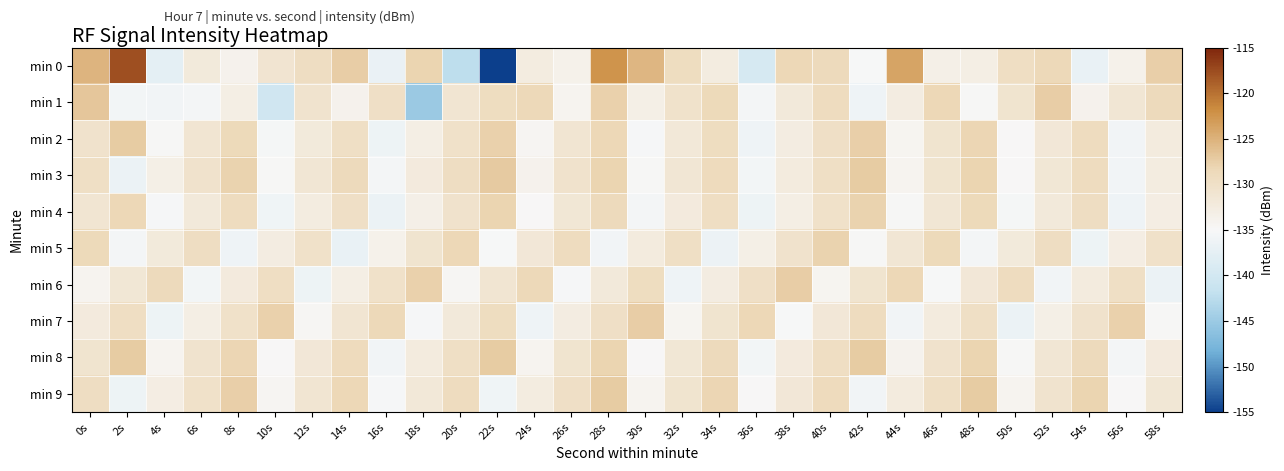

Reading right to left, what are all the values shown in this chart?

min 0: 58s=-127.6	56s=-133.7	54s=-137.0	52s=-128.5	50s=-129.5	48s=-133.1	46s=-133.4	44s=-123.8	42s=-135.1	40s=-128.8	38s=-128.3	36s=-139.4	34s=-132.6	32s=-129.3	30s=-125.3	28s=-122.4	26s=-133.7	24s=-132.6	22s=-155.2	20s=-142.3	18s=-128.0	16s=-136.8	14s=-127.5	12s=-129.4	10s=-130.9	8s=-133.9	6s=-132.2	4s=-137.5	2s=-117.7	0s=-125.2
min 1: 58s=-128.9	56s=-131.3	54s=-133.8	52s=-127.5	50s=-130.9	48s=-134.7	46s=-128.3	44s=-132.8	42s=-136.2	40s=-129.1	38s=-131.9	36s=-135.6	34s=-128.7	32s=-130.4	30s=-133.2	28s=-127.8	26s=-134.1	24s=-128.5	22s=-129.3	20s=-131.2	18s=-145.1	16s=-130.0	14s=-133.9	12s=-130.7	10s=-140.4	8s=-133.0	6s=-135.5	4s=-135.8	2s=-135.6	0s=-126.9
min 2: 58s=-132.5	56s=-135.9	54s=-129.1	52s=-131.6	50s=-135.0	48s=-128.2	46s=-130.9	44s=-134.3	42s=-127.6	40s=-130.0	38s=-132.7	36s=-136.1	34s=-129.3	32s=-131.8	30s=-135.2	28s=-128.4	26s=-131.1	24s=-134.5	22s=-127.8	20s=-130.2	18s=-133.0	16s=-136.3	14s=-129.7	12s=-132.1	10s=-135.4	8s=-128.6	6s=-131.2	4s=-134.8	2s=-127.3	0s=-130.5
min 3: 58s=-132.6	56s=-135.8	54s=-129.2	52s=-131.5	50s=-134.9	48s=-128.1	46s=-130.8	44s=-134.1	42s=-127.3	40s=-129.7	38s=-132.4	36s=-135.7	34s=-129.0	32s=-131.4	30s=-134.8	28s=-128.0	26s=-130.6	24s=-133.9	22s=-127.1	20s=-129.5	18s=-132.2	16s=-135.5	14s=-128.8	12s=-131.3	10s=-134.7	8s=-127.9	6s=-130.5	4s=-133.2	2s=-136.6	0s=-129.8
min 4: 58s=-132.9	56s=-136.2	54s=-129.4	52s=-132.0	50s=-135.4	48s=-128.7	46s=-131.3	44s=-134.7	42s=-127.9	40s=-130.3	38s=-133.1	36s=-136.4	34s=-129.6	32s=-132.3	30s=-135.6	28s=-128.9	26s=-131.5	24s=-134.9	22s=-128.1	20s=-130.6	18s=-133.3	16s=-136.7	14s=-130.0	12s=-132.6	10s=-136.0	8s=-129.2	6s=-131.9	4s=-135.3	2s=-128.4	0s=-131.1
min 5: 58s=-130.3	56s=-132.9	54s=-136.3	52s=-129.5	50s=-132.1	48s=-135.5	46s=-128.7	44s=-131.3	42s=-134.7	40s=-127.9	38s=-130.5	36s=-133.2	34s=-136.5	32s=-129.8	30s=-132.5	28s=-135.8	26s=-129.1	24s=-131.7	22s=-135.1	20s=-128.3	18s=-130.8	16s=-133.6	14s=-136.9	12s=-130.2	10s=-132.8	8s=-136.2	6s=-129.4	4s=-132.1	2s=-135.5	0s=-128.7
min 6: 58s=-136.6	56s=-129.8	54s=-132.5	52s=-135.9	50s=-129.1	48s=-131.7	46s=-135.1	44s=-128.3	42s=-130.9	40s=-134.3	38s=-127.5	36s=-130.0	34s=-132.7	32s=-136.1	30s=-129.3	28s=-131.9	26s=-135.3	24s=-128.5	22s=-131.2	20s=-134.6	18s=-127.7	16s=-130.3	14s=-133.0	12s=-136.4	10s=-129.6	8s=-132.3	6s=-135.7	4s=-128.9	2s=-131.5	0s=-134.2
min 7: 58s=-134.7	56s=-127.8	54s=-130.5	52s=-133.2	50s=-136.6	48s=-129.8	46s=-132.5	44s=-135.9	42s=-129.1	40s=-131.7	38s=-135.1	36s=-128.3	34s=-130.9	32s=-134.3	30s=-127.5	28s=-130.0	26s=-132.7	24s=-136.1	22s=-129.3	20s=-131.9	18s=-135.3	16s=-128.5	14s=-131.2	12s=-134.6	10s=-127.7	8s=-130.3	6s=-133.0	4s=-136.4	2s=-129.6	0s=-132.3
min 8: 58s=-132.2	56s=-135.6	54s=-128.8	52s=-131.4	50s=-134.8	48s=-128.0	46s=-130.6	44s=-134.0	42s=-127.2	40s=-129.6	38s=-132.3	36s=-135.7	34s=-128.9	32s=-131.5	30s=-134.9	28s=-128.1	26s=-130.8	24s=-134.1	22s=-127.3	20s=-129.7	18s=-132.4	16s=-135.8	14s=-129.0	12s=-131.6	10s=-135.0	8s=-128.2	6s=-130.7	4s=-134.1	2s=-127.2	0s=-130.8
min 9: 58s=-131.5	56s=-134.9	54s=-128.1	52s=-130.7	50s=-134.1	48s=-127.3	46s=-129.7	44s=-132.4	42s=-135.8	40s=-129.0	38s=-131.6	36s=-135.0	34s=-128.2	32s=-130.8	30s=-134.2	28s=-127.3	26s=-130.0	24s=-132.6	22s=-136.0	20s=-129.2	18s=-131.8	16s=-135.2	14s=-128.4	12s=-131.1	10s=-134.5	8s=-127.6	6s=-130.2	4s=-132.9	2s=-136.3	0s=-129.5